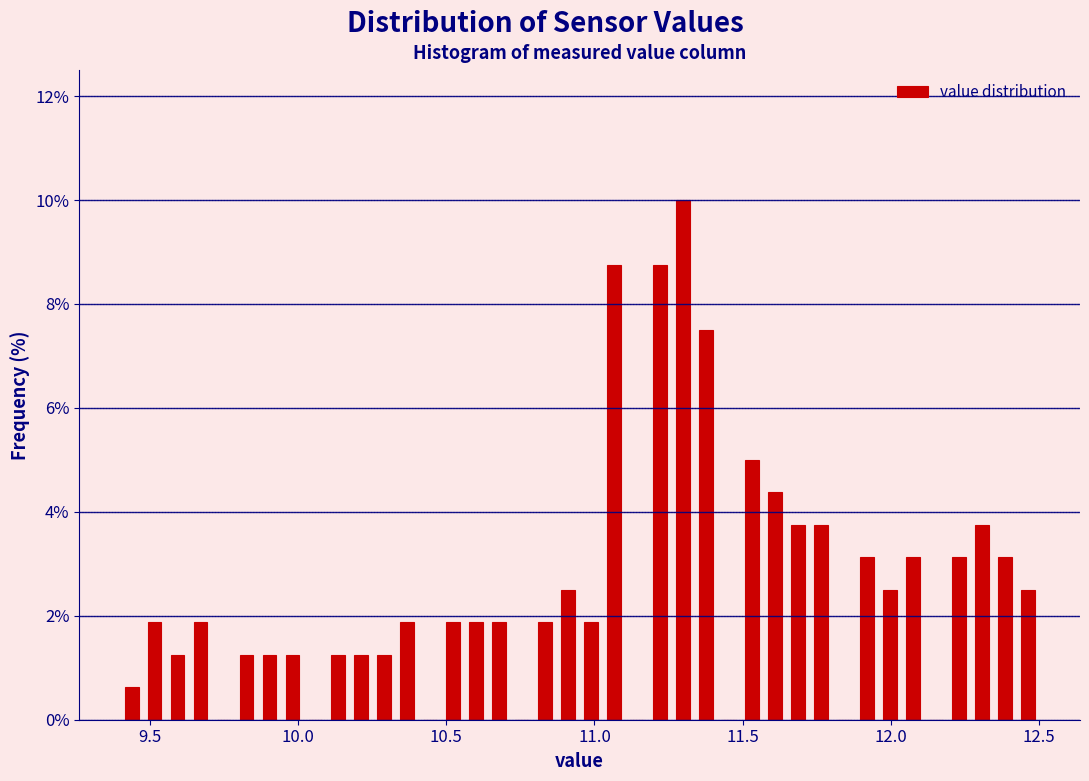

Read against the x-axis, roughly where is the centre of the tallest bar?

11.30